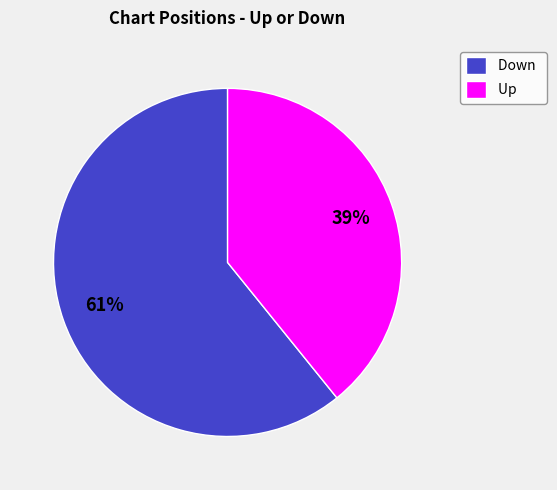

Count the number of slices in the pie.

2